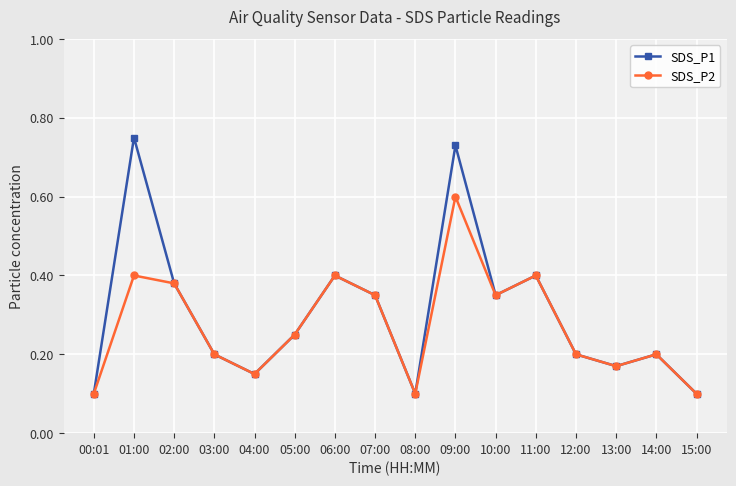

Rank the series by their average value, from lowest to highest.

SDS_P2, SDS_P1